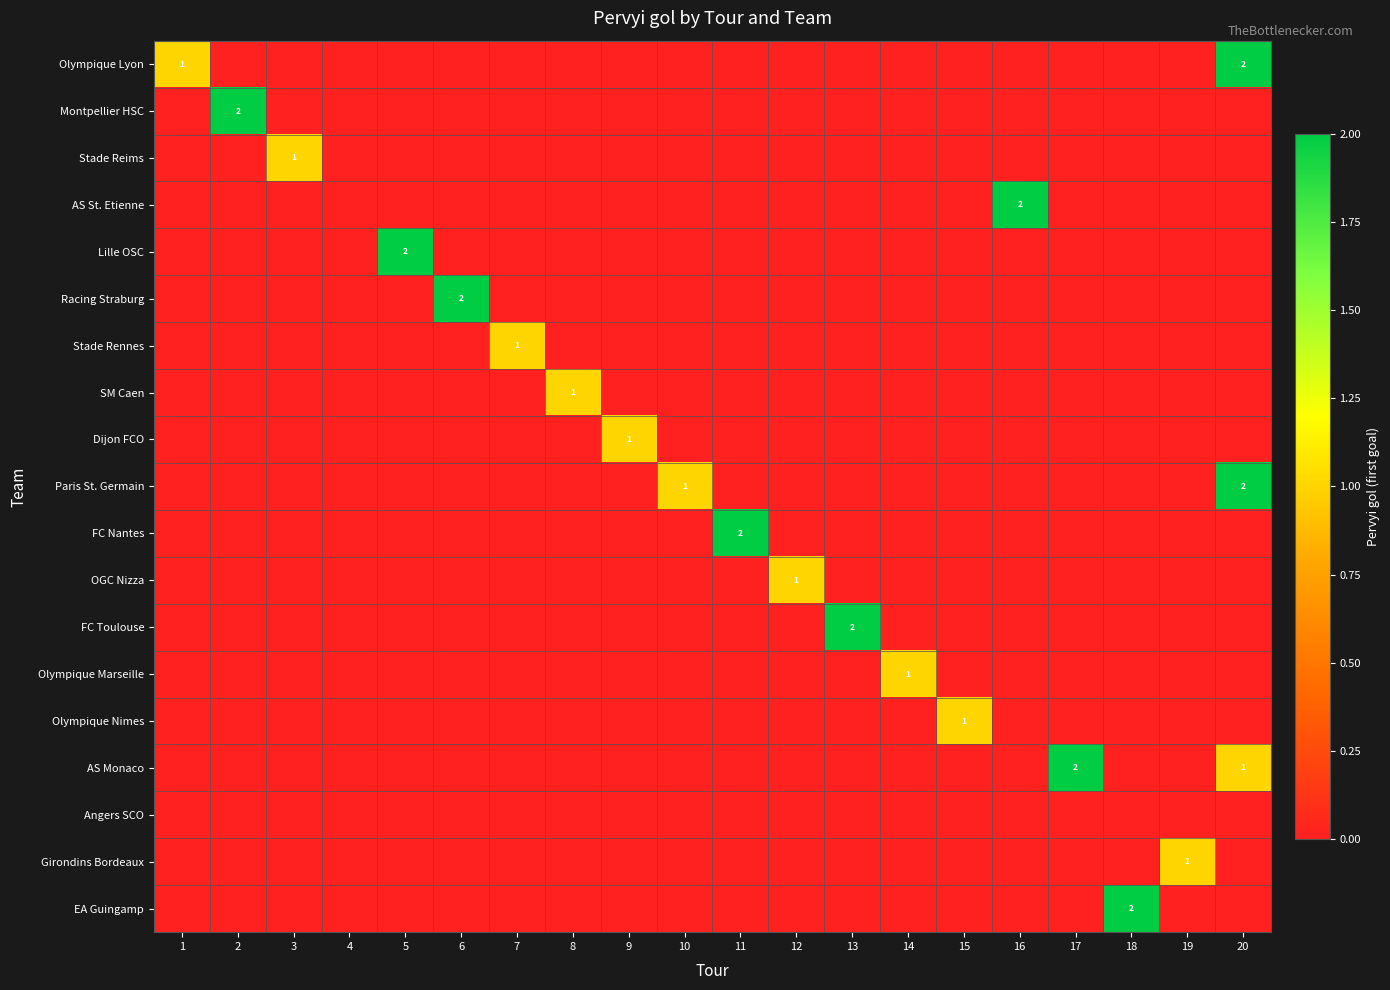

Which series has the largest total across all categories?

Olympique Lyon